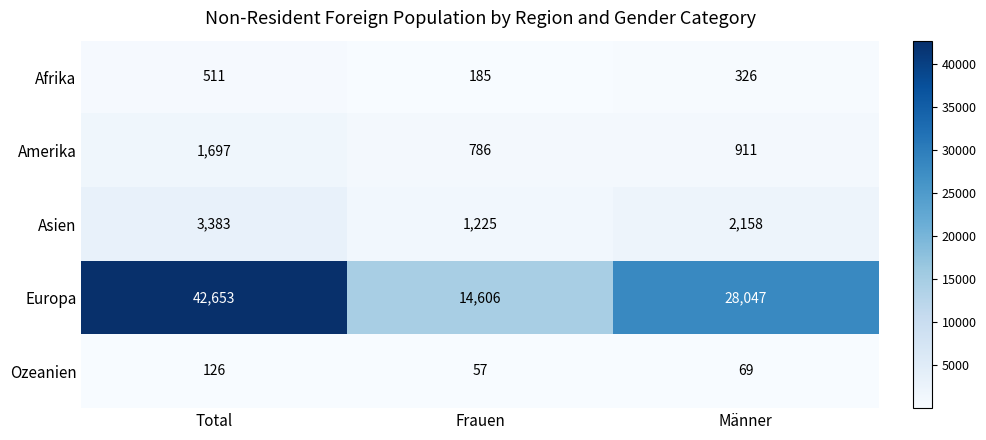

At which label is Afrika closest to 348?

Männer